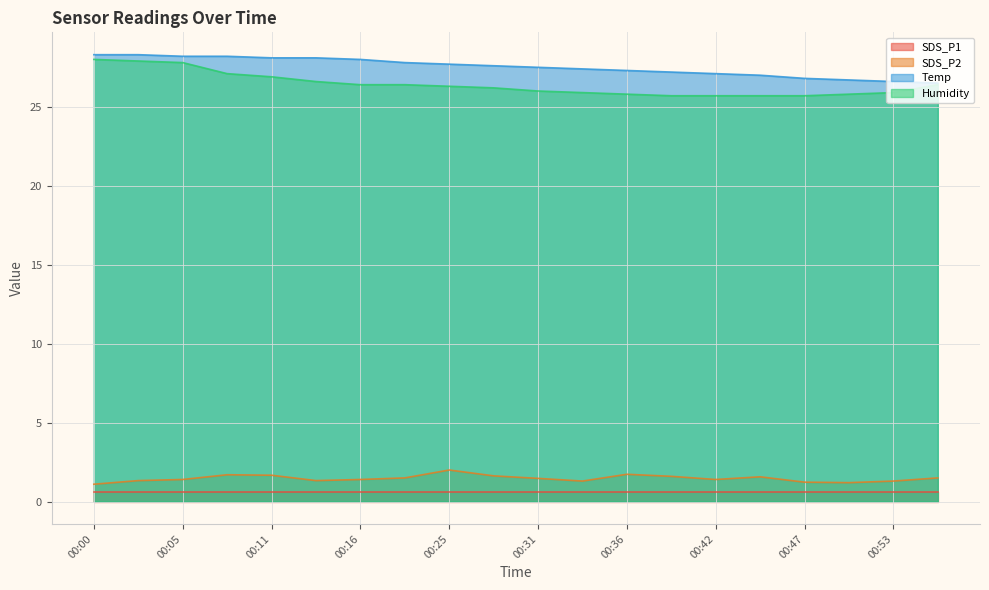

Which label corresponds to the largest value in the chart?

00:00